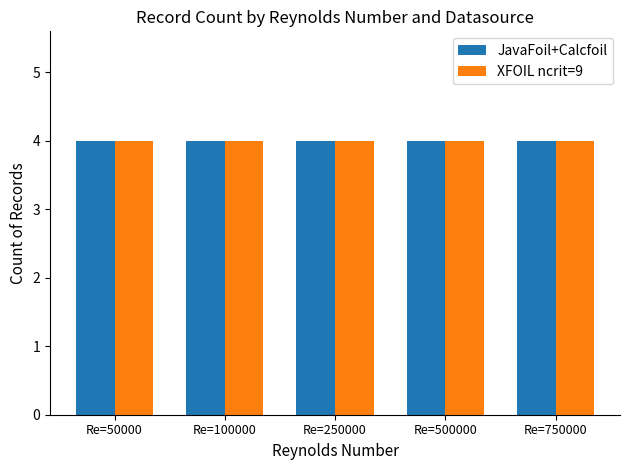

Are the bars horizontal?

No